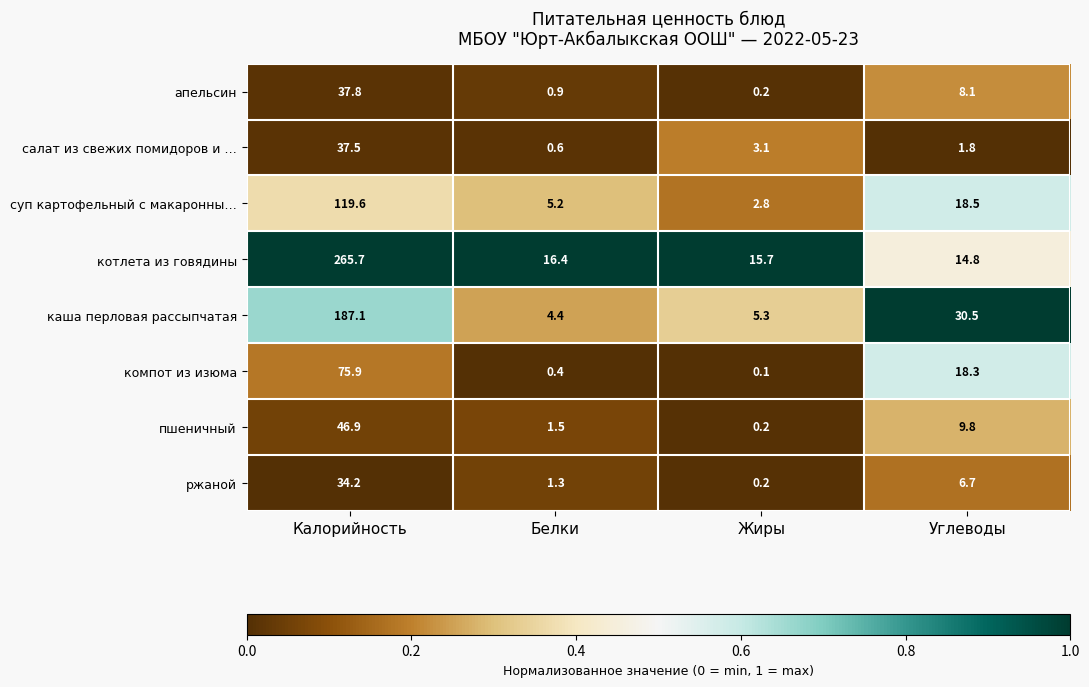

Which category has the lowest value across all series?

Жиры